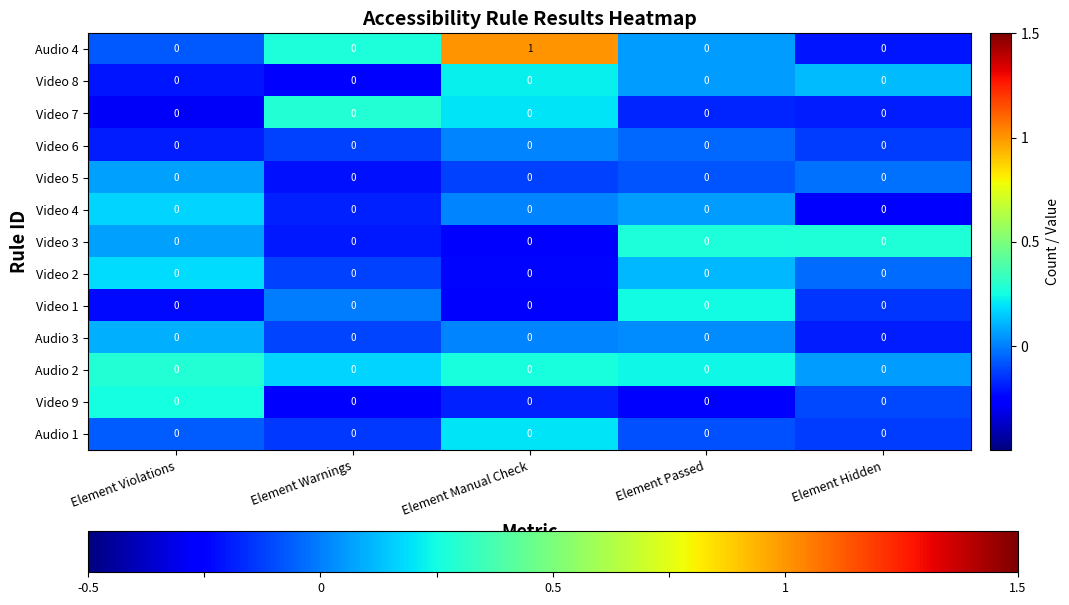

Which series has the widest spread of values?

Audio 4